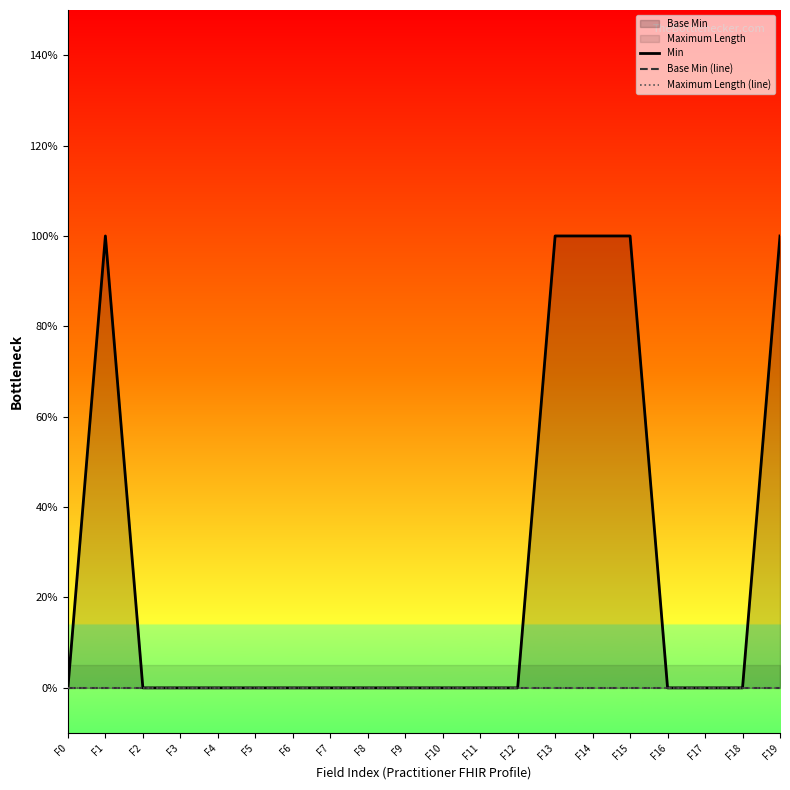

What is the spread (max minus min) of values at F19?

1